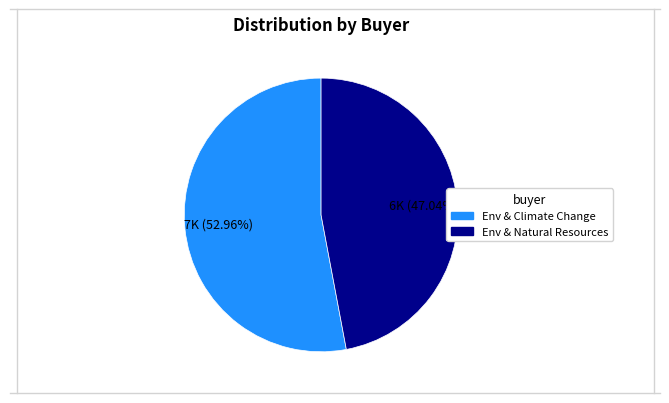

Does any single category account for the majority?

Yes